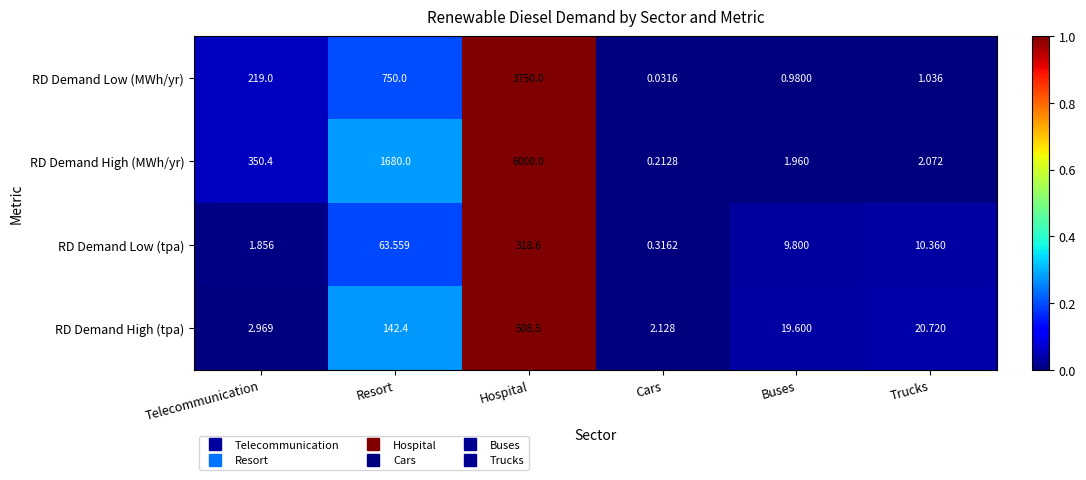

At which category does the chart reach its peak across all series?

Hospital